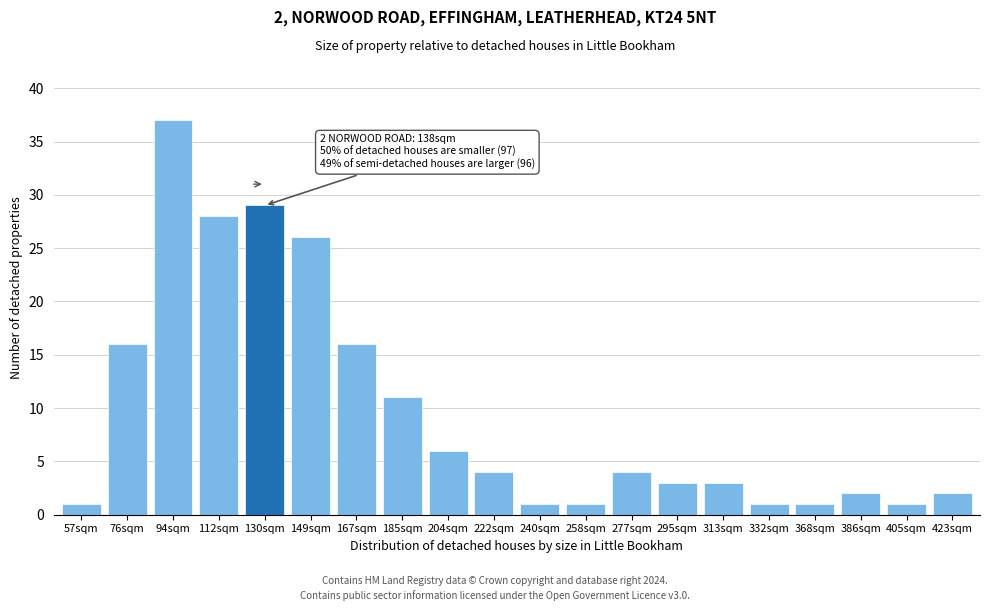

Reading left to right, extract all data points from this chart.

1	16	37	28	29	26	16	11	6	4	1	1	4	3	3	1	1	2	1	2